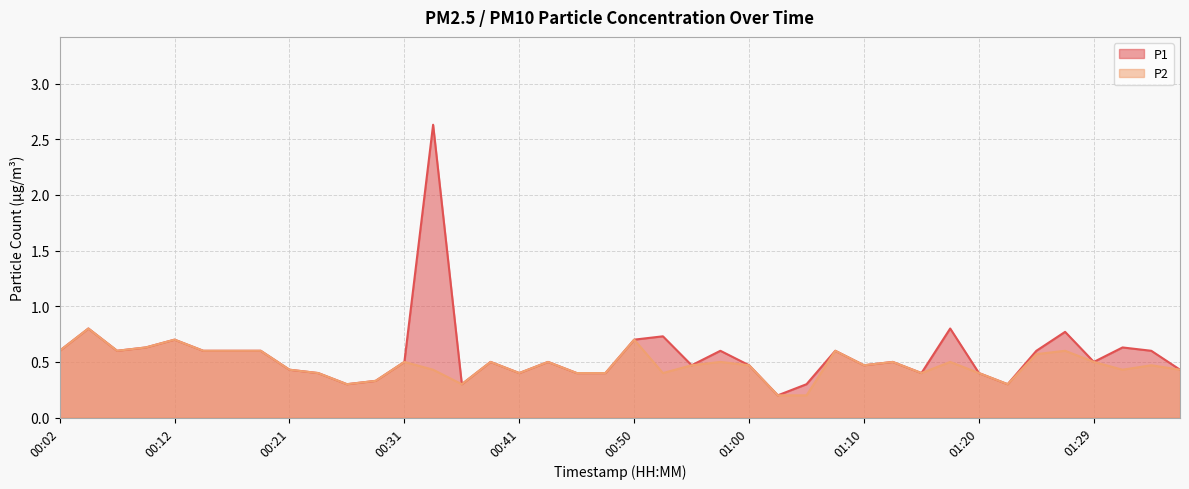

List the series in order of their peak value, highest first.

P1, P2